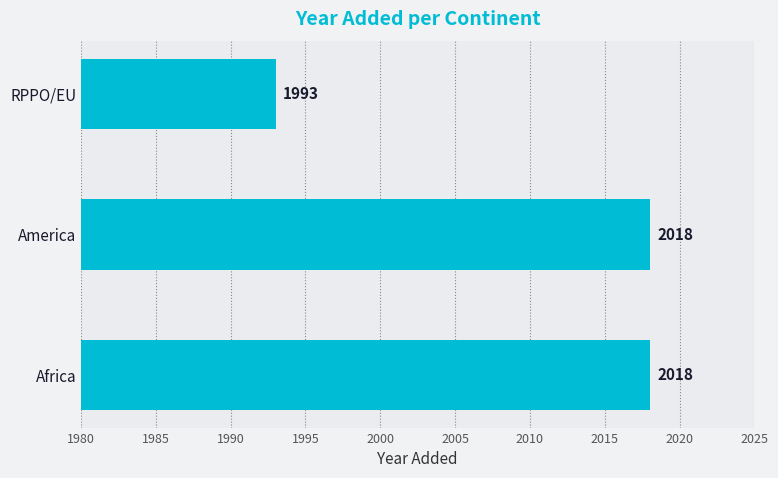

What is the minimum value shown in the chart?

1993